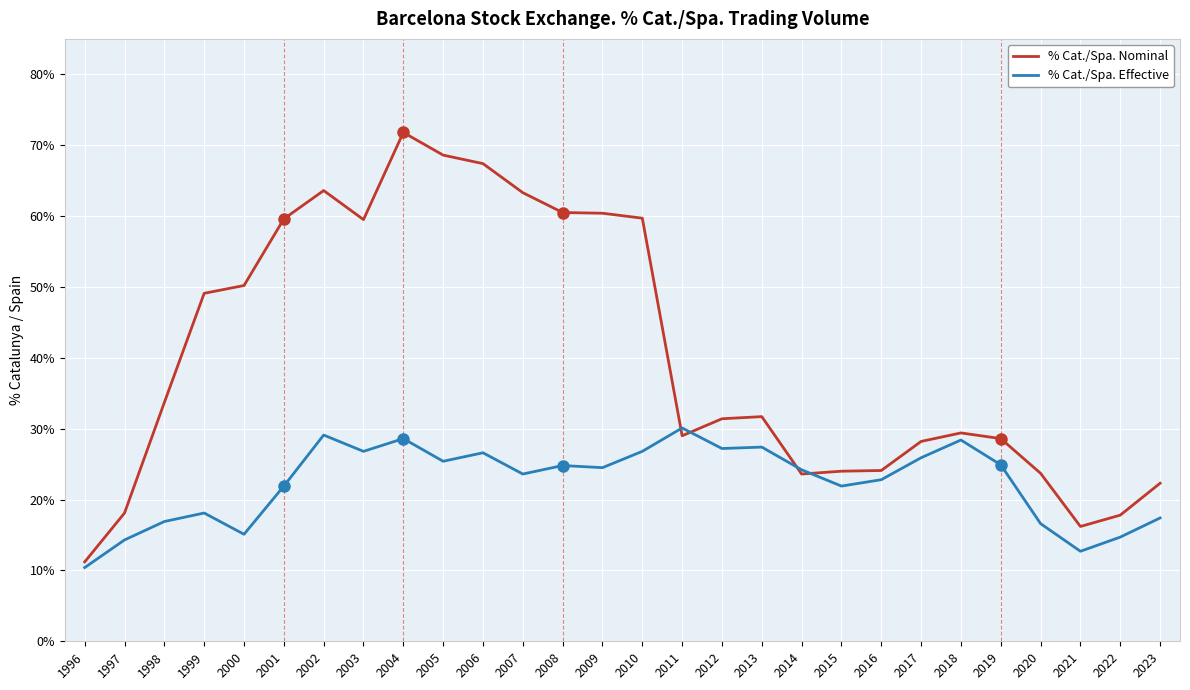

At which category does the chart reach its minimum across all series?

1996